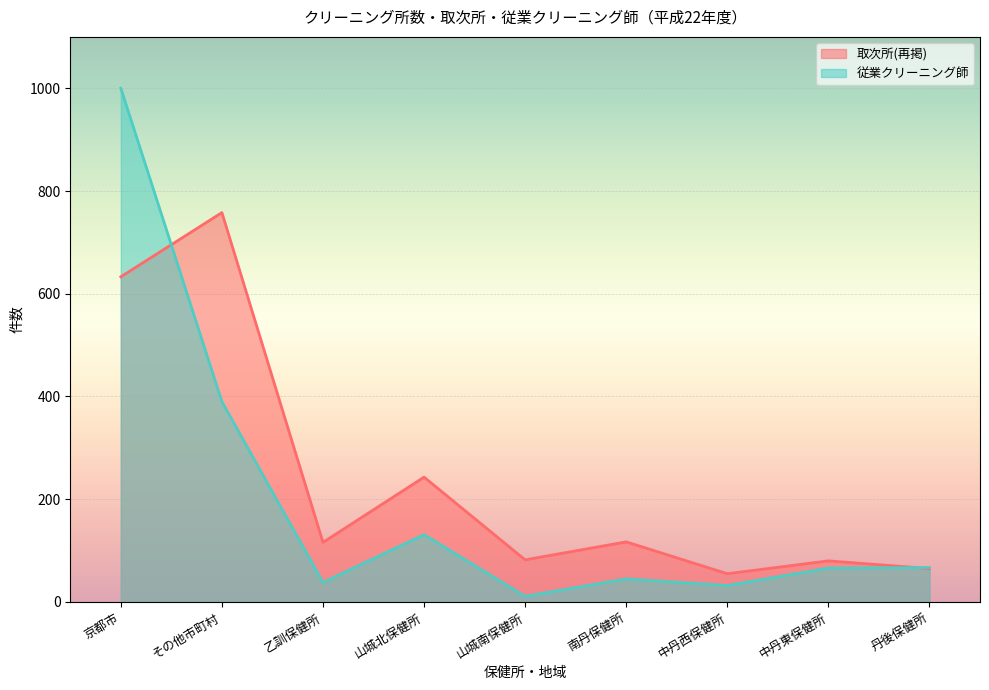

Reading left to right, extract all data points from this chart.

取次所(再掲): 633	758	116	243	82	117	55	80	65
従業クリーニング師: 1000	390	38	131	11	45	32	66	67